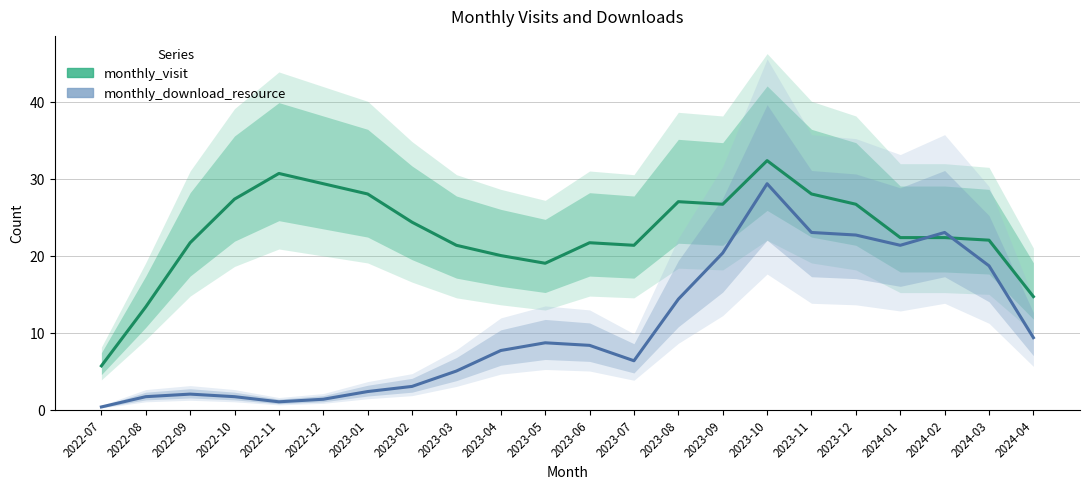

What are all the series names shown in the legend?

monthly_visit, monthly_download_resource